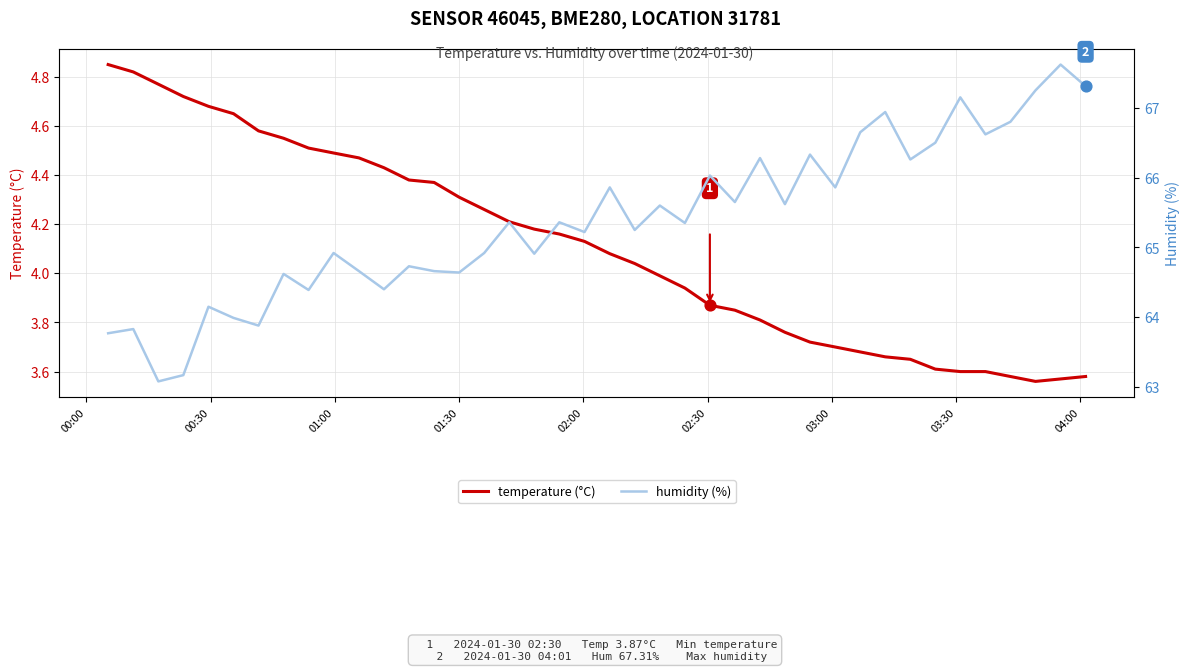

At how many categories does at least one series exceed 64?

34